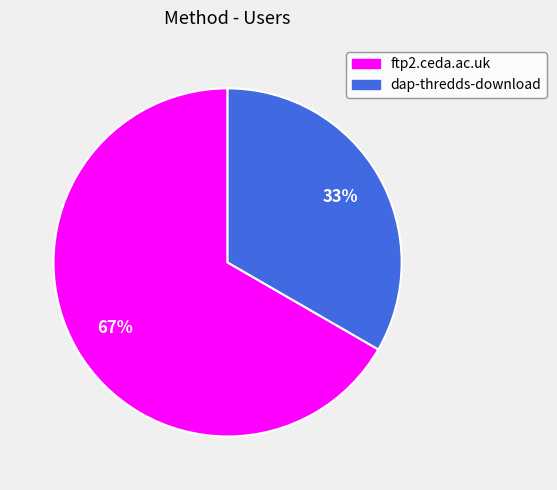

Does dap-thredds-download represent more than half of the total?

No